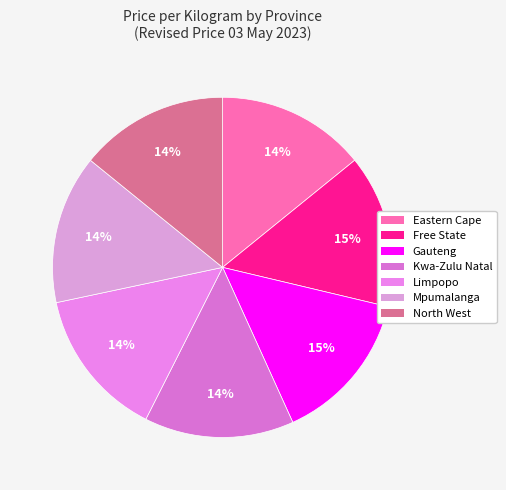

How many segments does this pie chart have?

7